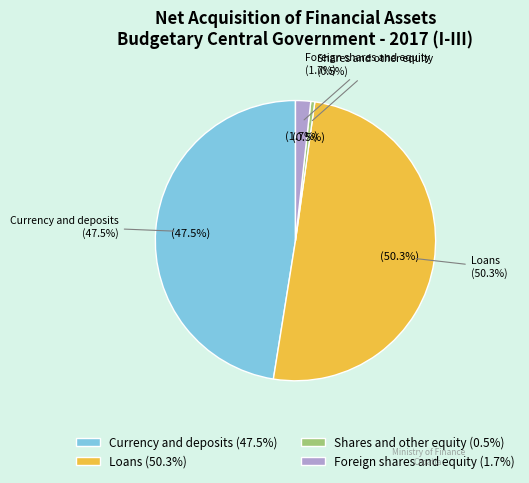

True or false: Foreign shares and equity accounts for 2% of the total.

True